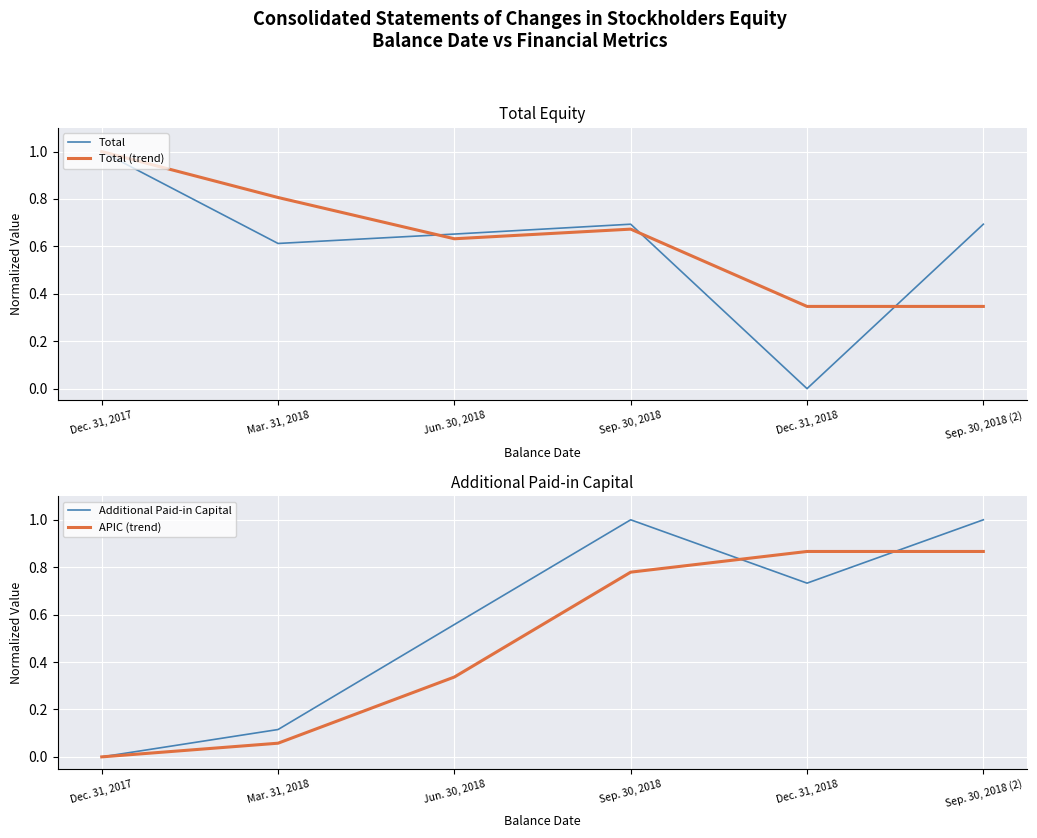

Where do APIC (trend) and Total first cross each other?

Jun. 30, 2018 and Sep. 30, 2018